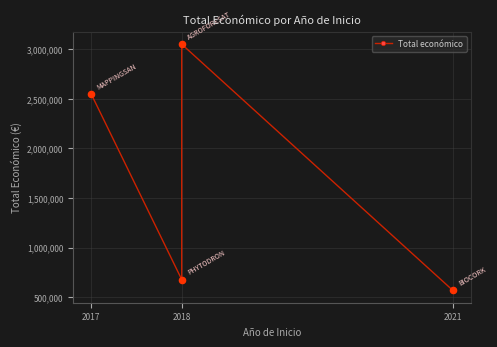

Between 2021 and 2018, which is larger?

2018